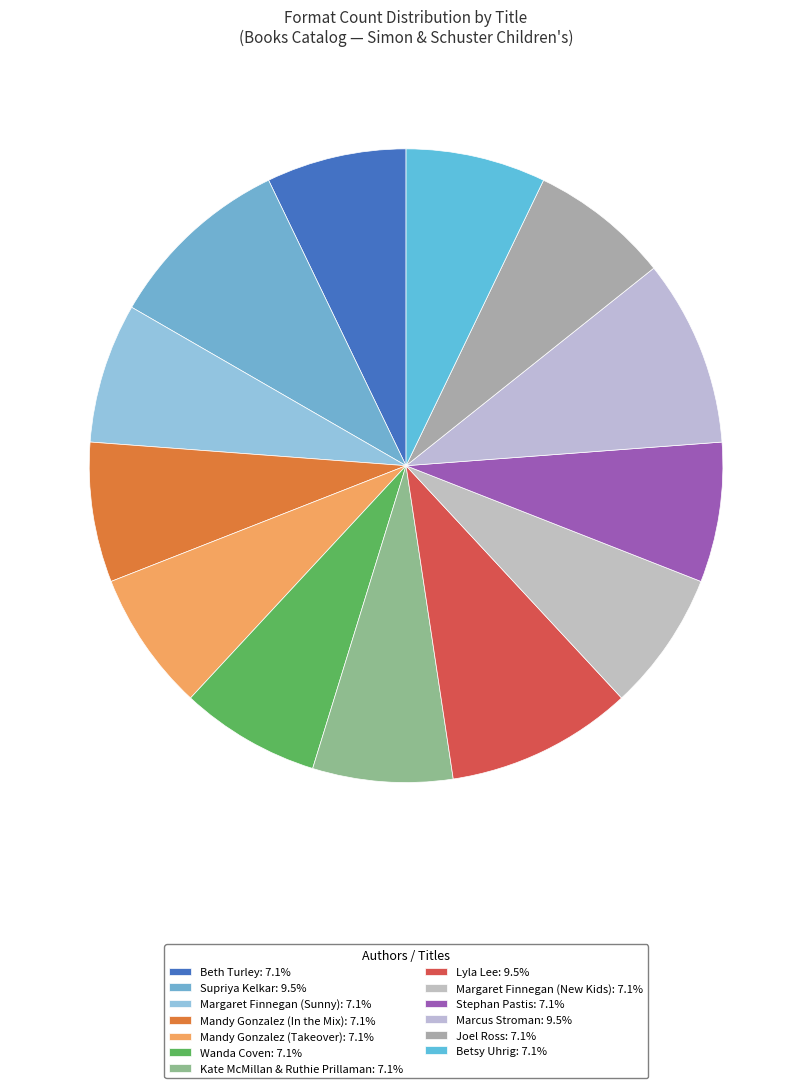

What is the total percentage of Betsy Uhrig and Kate McMillan & Ruthie Prillaman?

14.3%